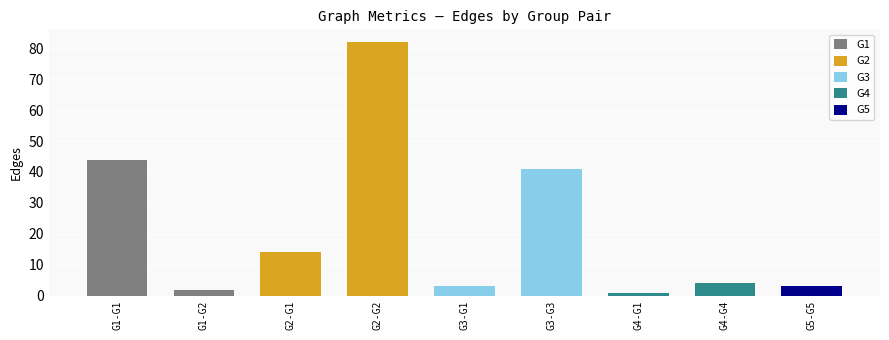

Reading left to right, what are all the values shown in this chart?

G1-G1=44	G1-G2=2	G2-G1=14	G2-G2=82	G3-G1=3	G3-G3=41	G4-G1=1	G4-G4=4	G5-G5=3